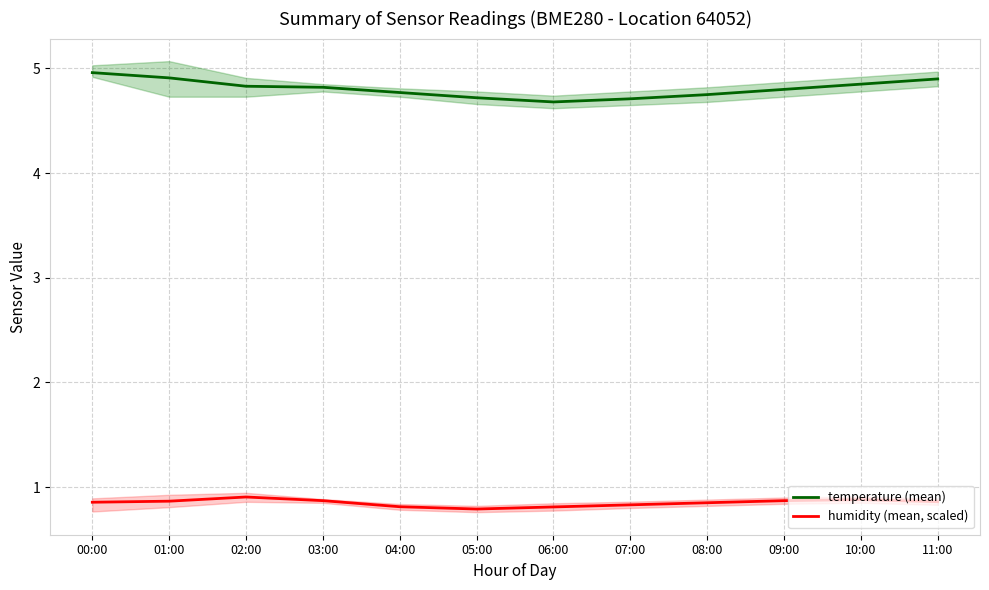

Reading left to right, extract all data points from this chart.

temperature (mean): 5.0	4.9	4.8	4.8	4.8	4.7	4.7	4.7	4.8	4.8	4.8	4.9
humidity (mean, scaled): 0.9	0.9	0.9	0.9	0.8	0.8	0.8	0.8	0.8	0.9	0.9	0.9